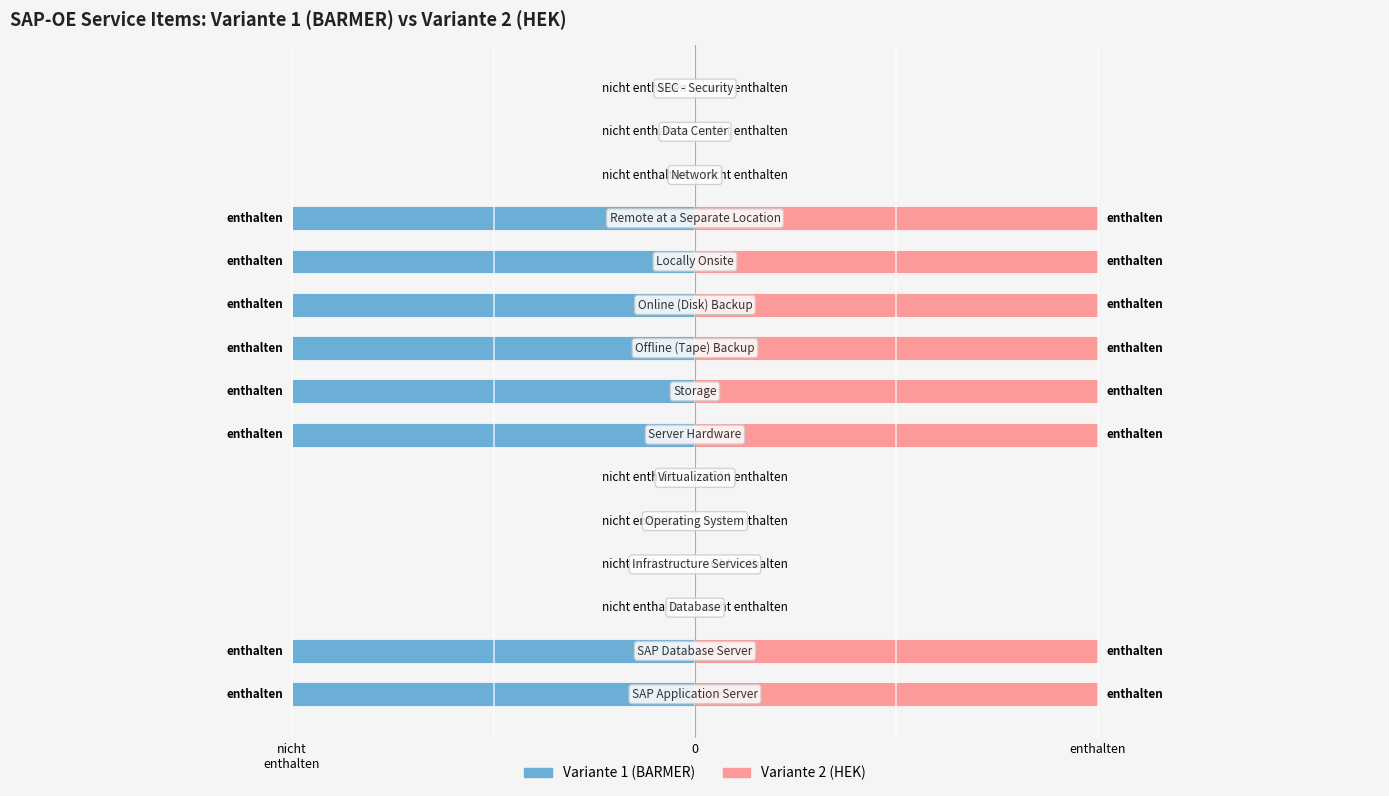

Reading left to right, extract all data points from this chart.

Variante 1 (BARMER): SAP Application Server=1	SAP Database Server=1	Database=0	Infrastructure Services=0	Operating System=0	Virtualization=0	Server Hardware=1	Storage=1	Offline (Tape) Backup=1	Online (Disk) Backup=1	Locally Onsite=1	Remote at a Separate Location=1	Network=0	Data Center=0	SEC - Security=0
Variante 2 (HEK): SAP Application Server=1	SAP Database Server=1	Database=0	Infrastructure Services=0	Operating System=0	Virtualization=0	Server Hardware=1	Storage=1	Offline (Tape) Backup=1	Online (Disk) Backup=1	Locally Onsite=1	Remote at a Separate Location=1	Network=0	Data Center=0	SEC - Security=0